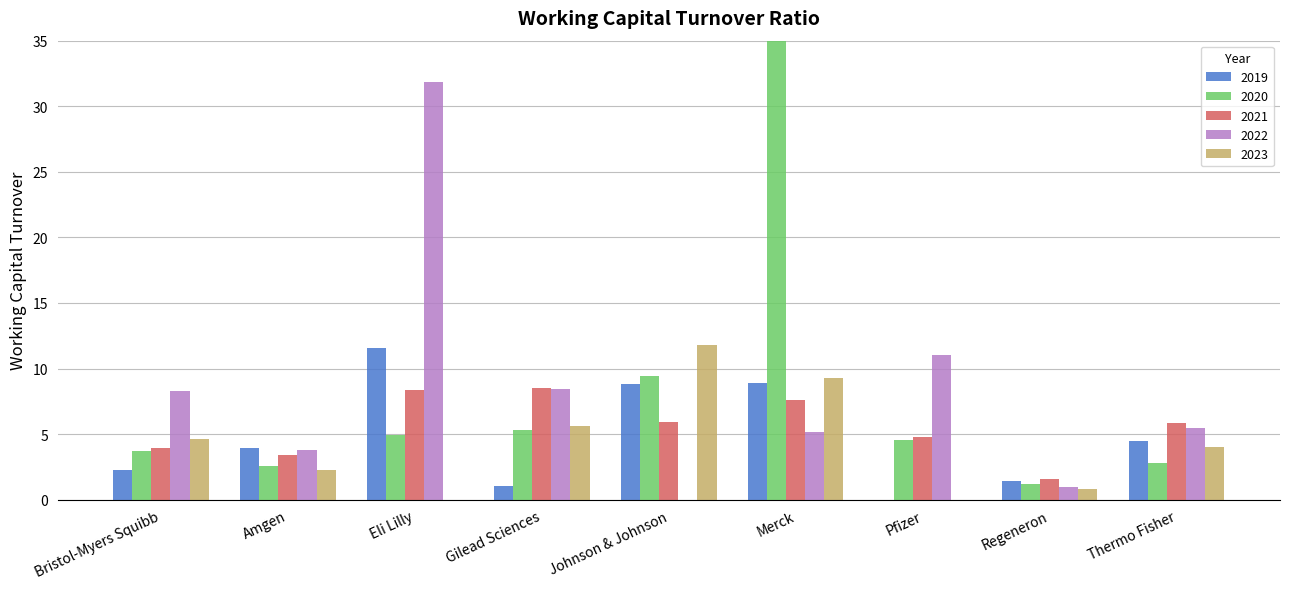

Which has a higher value, Gilead Sciences or Johnson & Johnson?

Johnson & Johnson